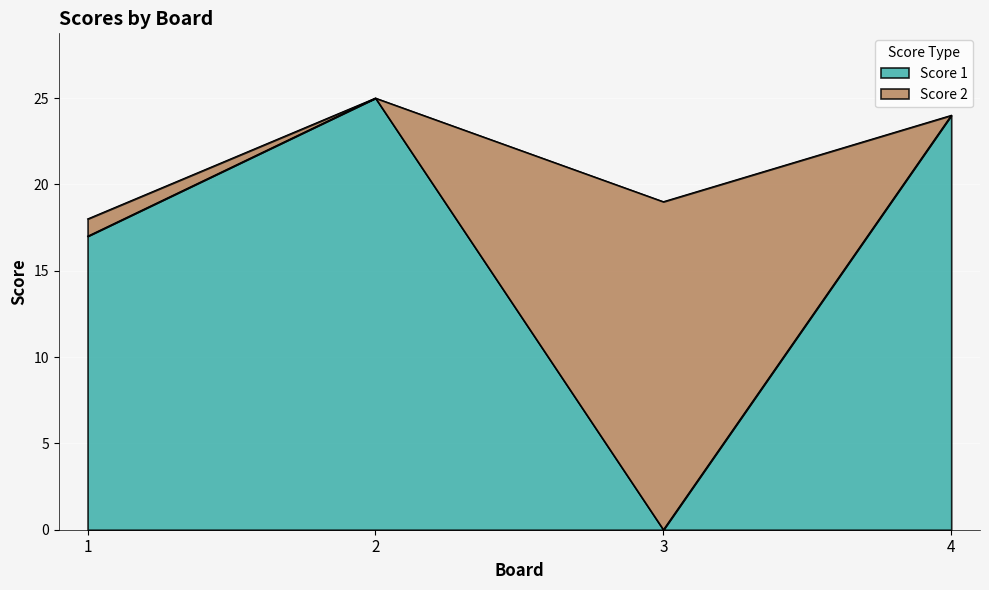

What is the change in value from 2 to 3?

-25